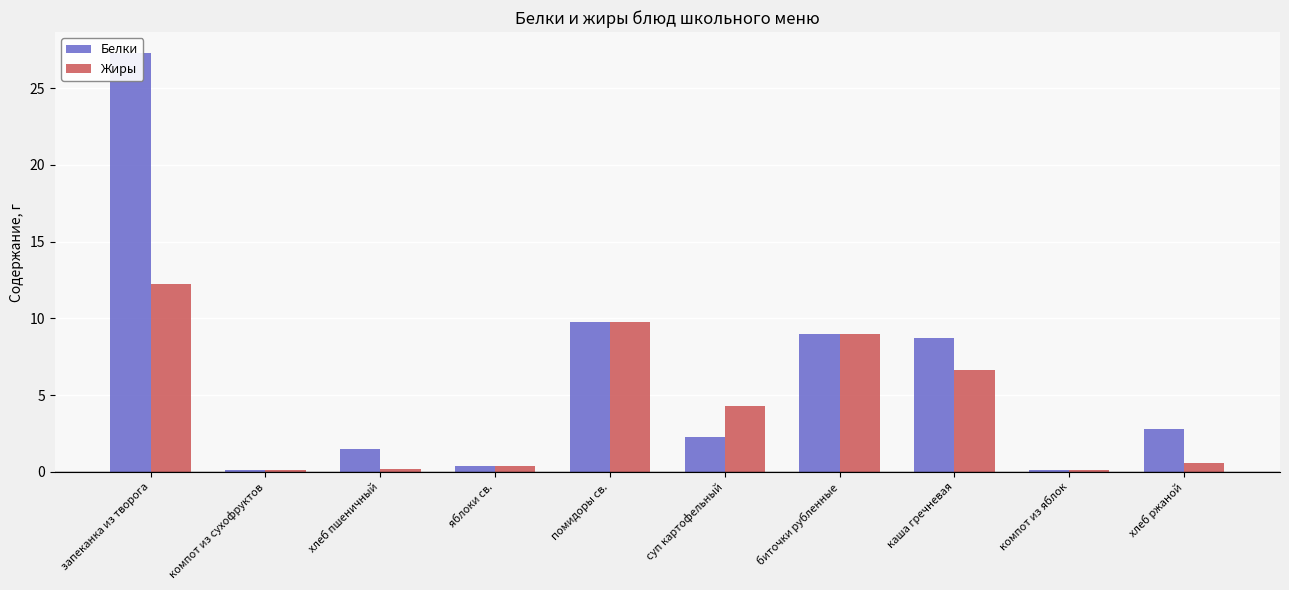

What is the value of the Жиры bar at the 2nd from the left?

0.2